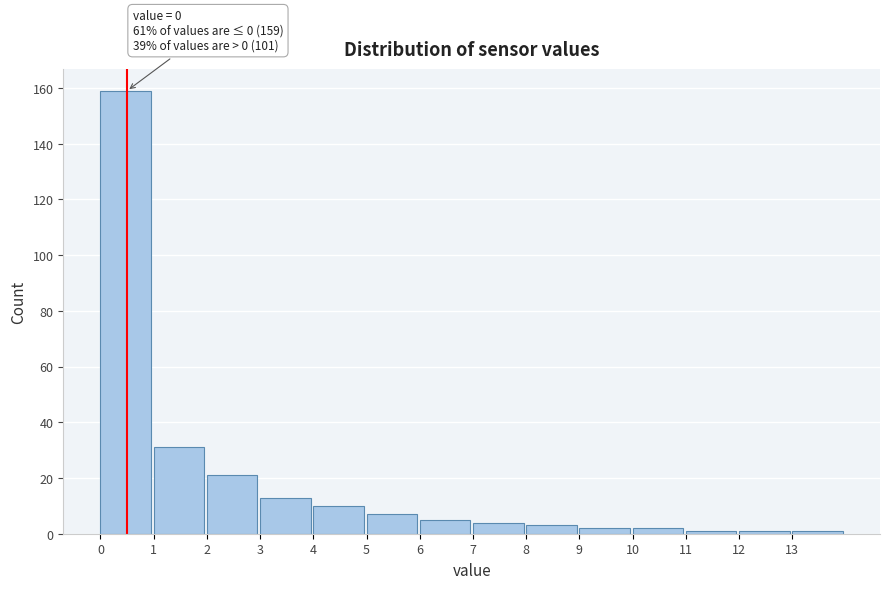

Over which range of the x-axis is the bar tallest?

0 to 1